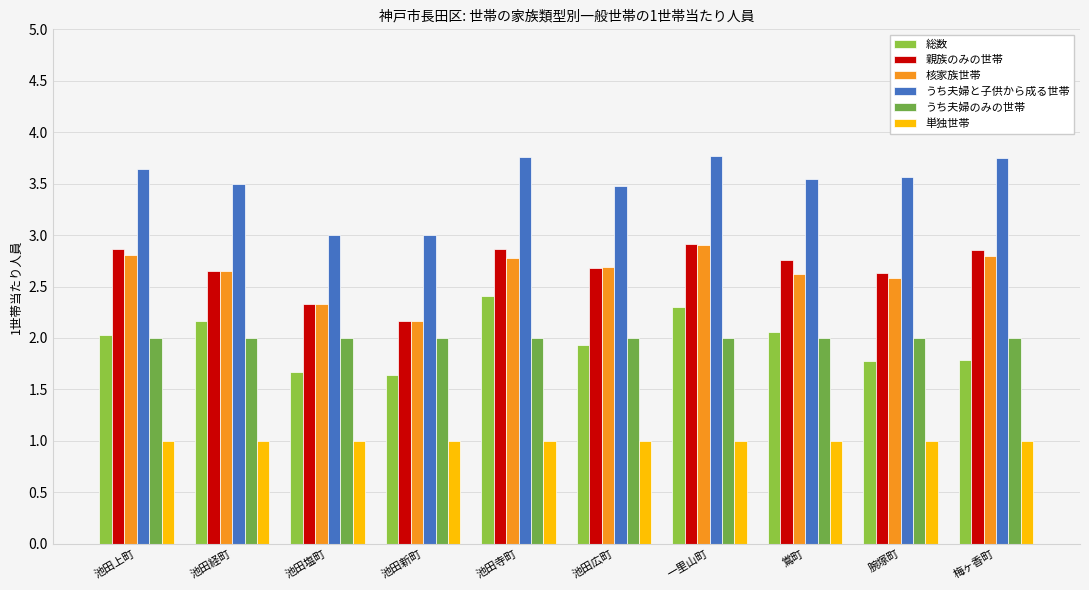

What is the label of the 7th bar from the left?

一里山町